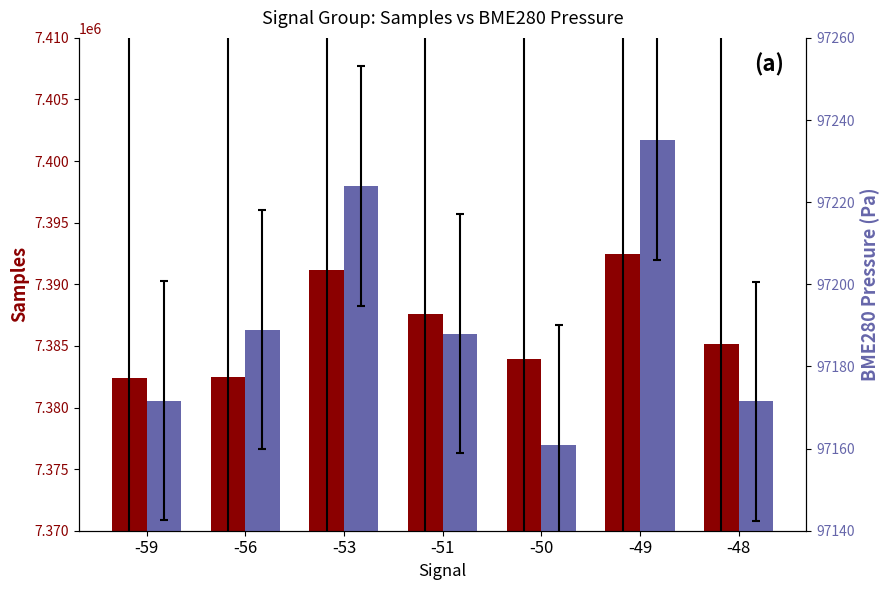

The Samples series shows 7383922.0 at -50. True or false?

True